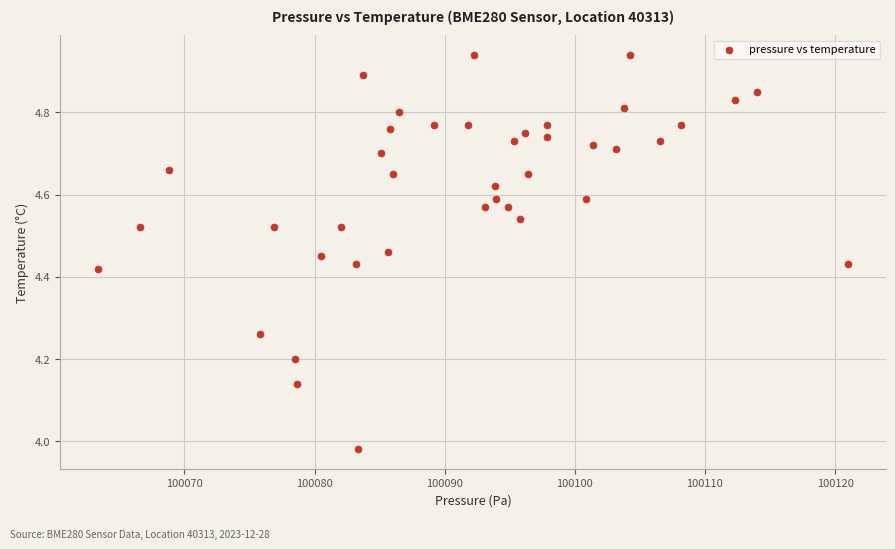

What is the range of Y values (max minus min)?

1.0